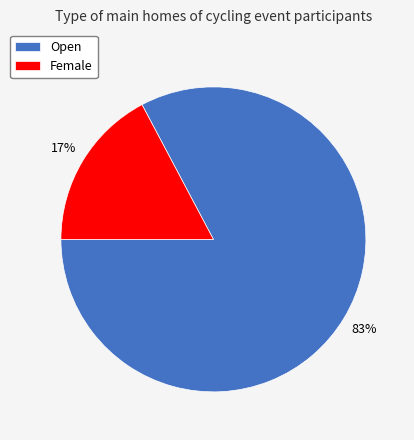

To the nearest percent, what is the combined percentage of Female and Open?

100%